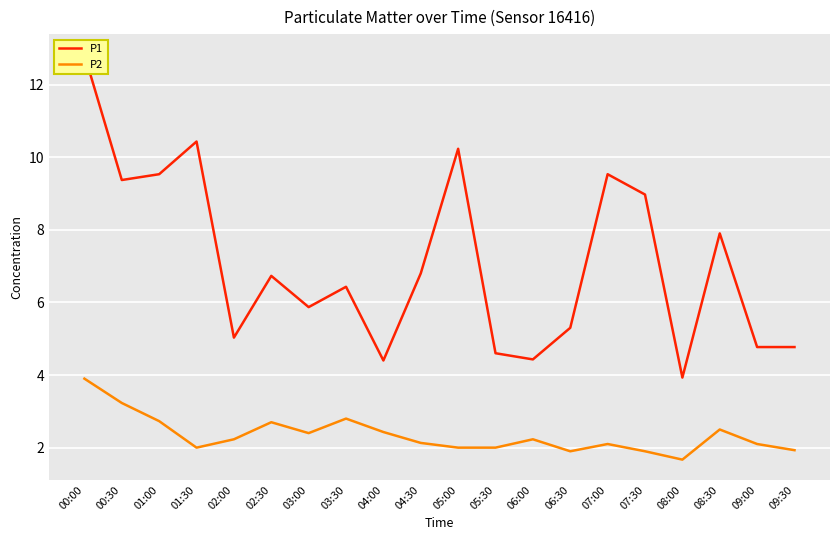

What is the sum of all P1 values?

141.8